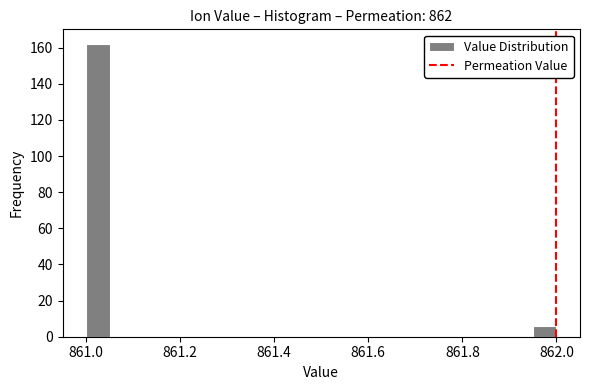

Around what value on the x-axis is the tallest bar? Give the approximate position of its centre, as read against the axis.

861.02